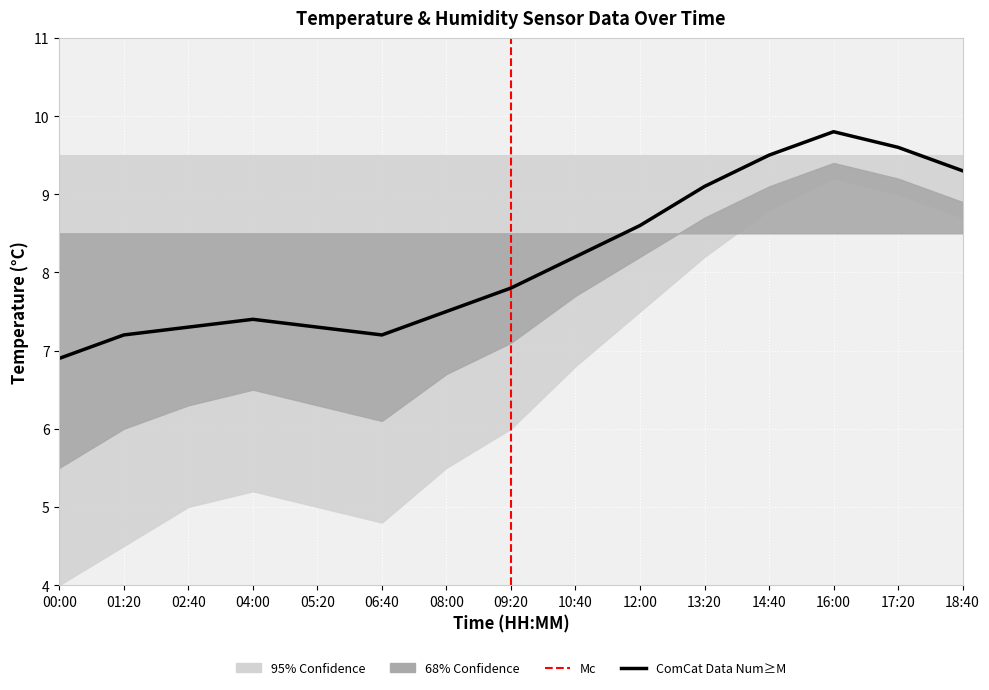

List the labels in order of value, largest first.

16:00, 17:20, 14:40, 18:40, 13:20, 12:00, 10:40, 09:20, 08:00, 04:00, 02:40, 05:20, 01:20, 06:40, 00:00